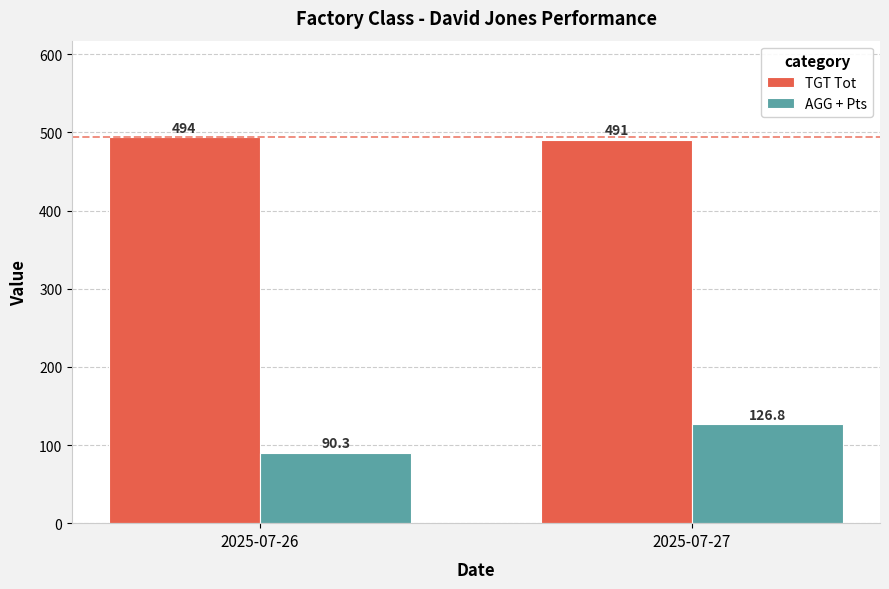

At 2025-07-27, list the series in order from smallest to largest.

AGG + Pts, TGT Tot